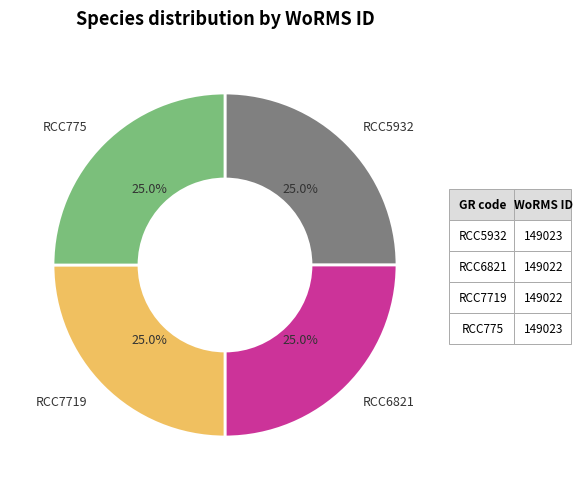

Does any single category account for the majority?

No